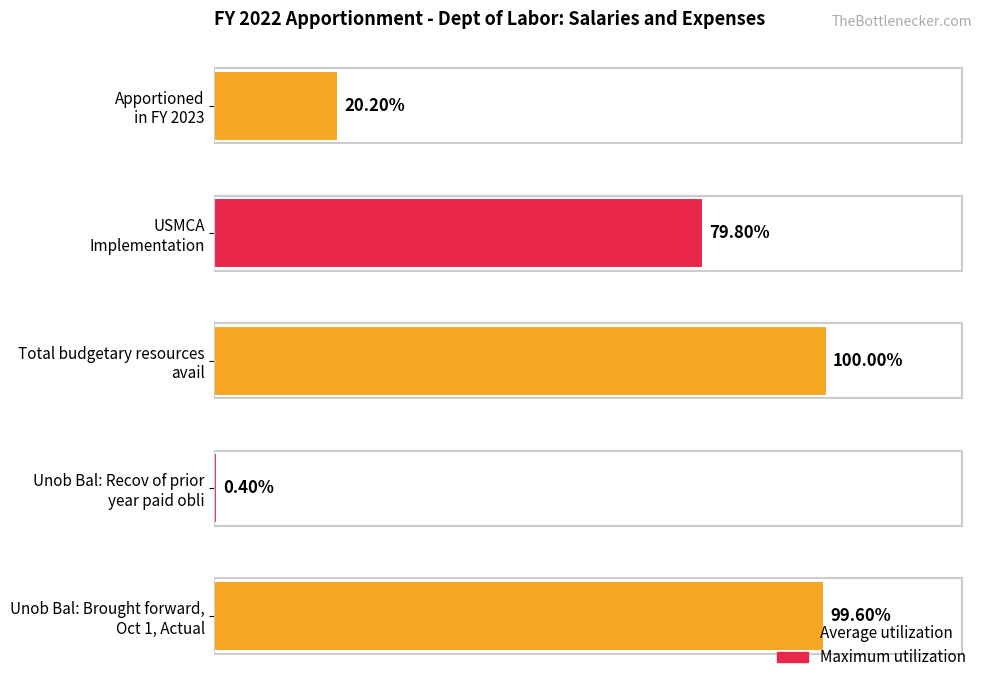

Are the bars horizontal?

Yes